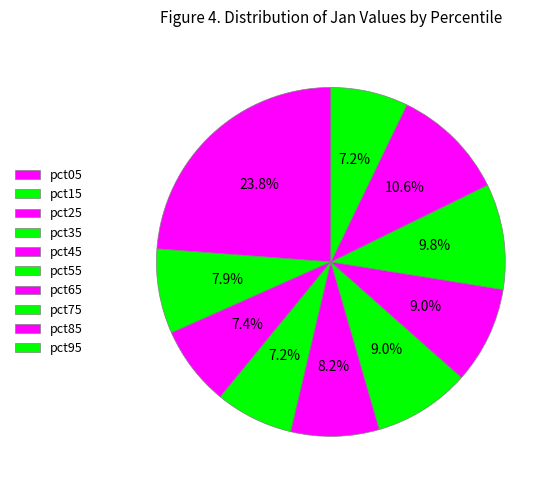

Count the number of slices in the pie.

10